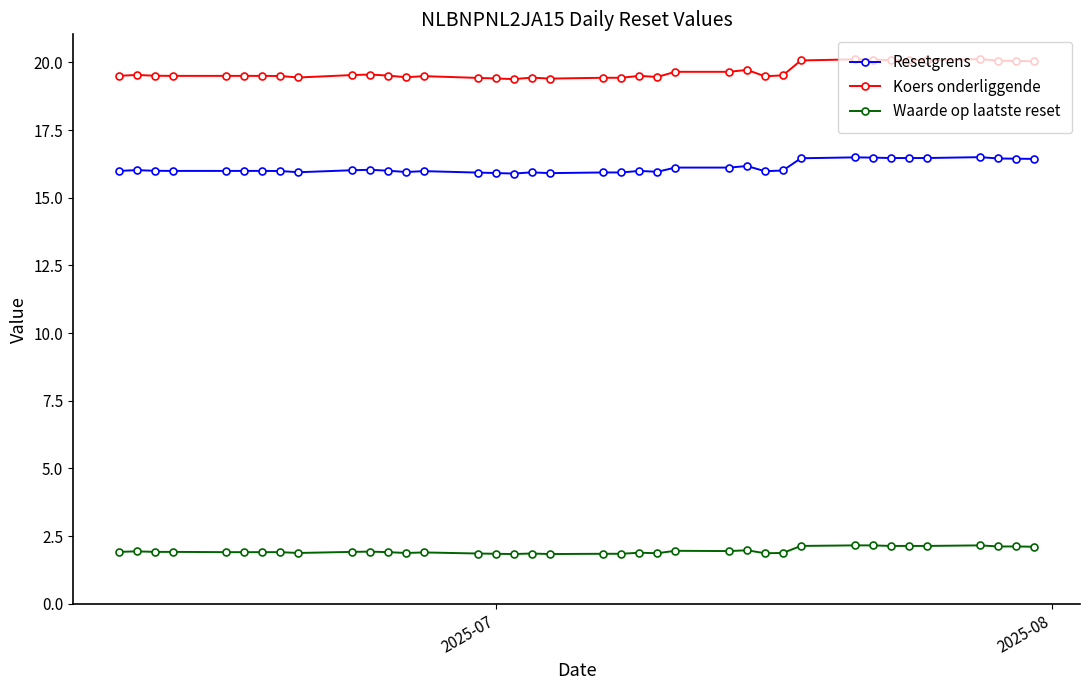

Rank the series by their maximum value, from highest to lowest.

Koers onderliggende, Resetgrens, Waarde op laatste reset